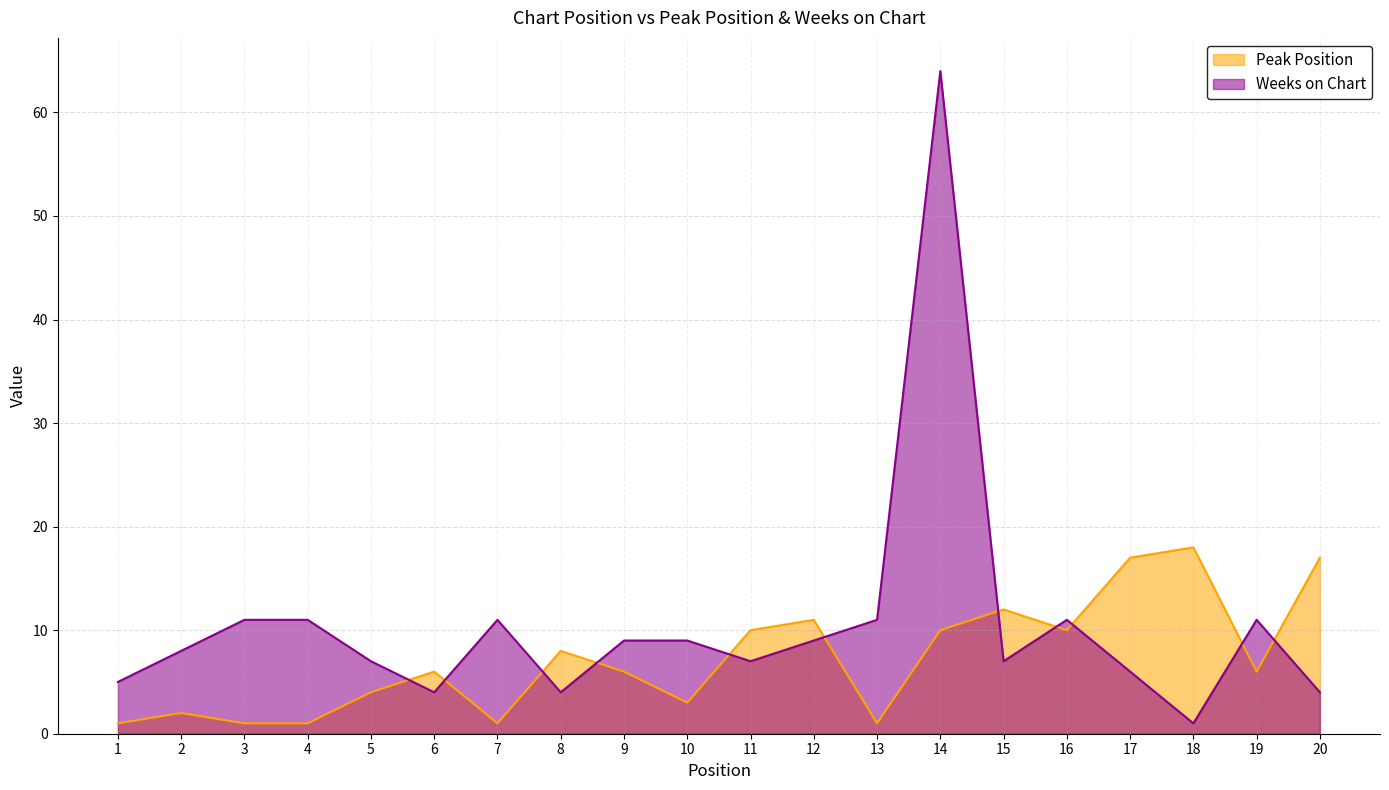

The value of Peak Position at 17 is 24. True or false?

False